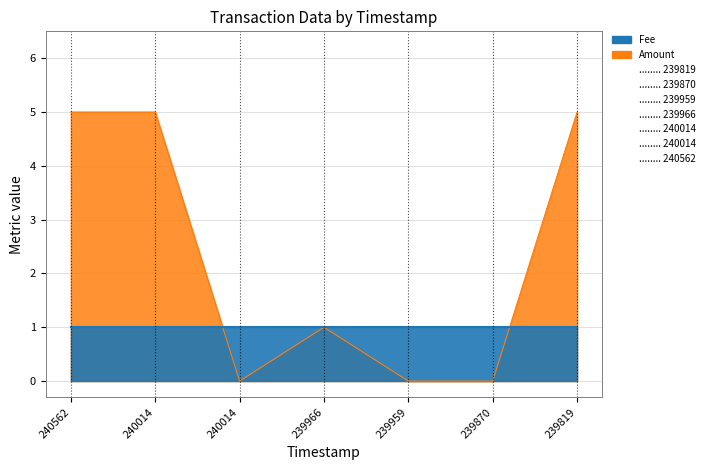

How many points are lower than both their immediate neighbors (excluding endpoints)?

1